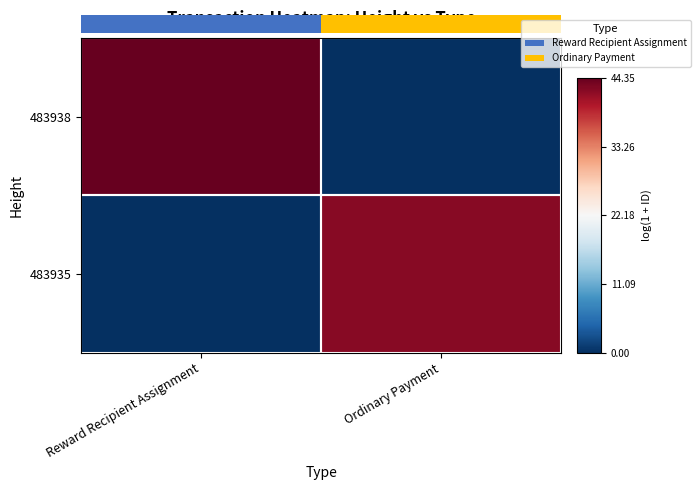

Reading right to left, list all the values displayed in this chart.

483938: Ordinary Payment=0.0	Reward Recipient Assignment=44.4
483935: Ordinary Payment=42.4	Reward Recipient Assignment=0.0